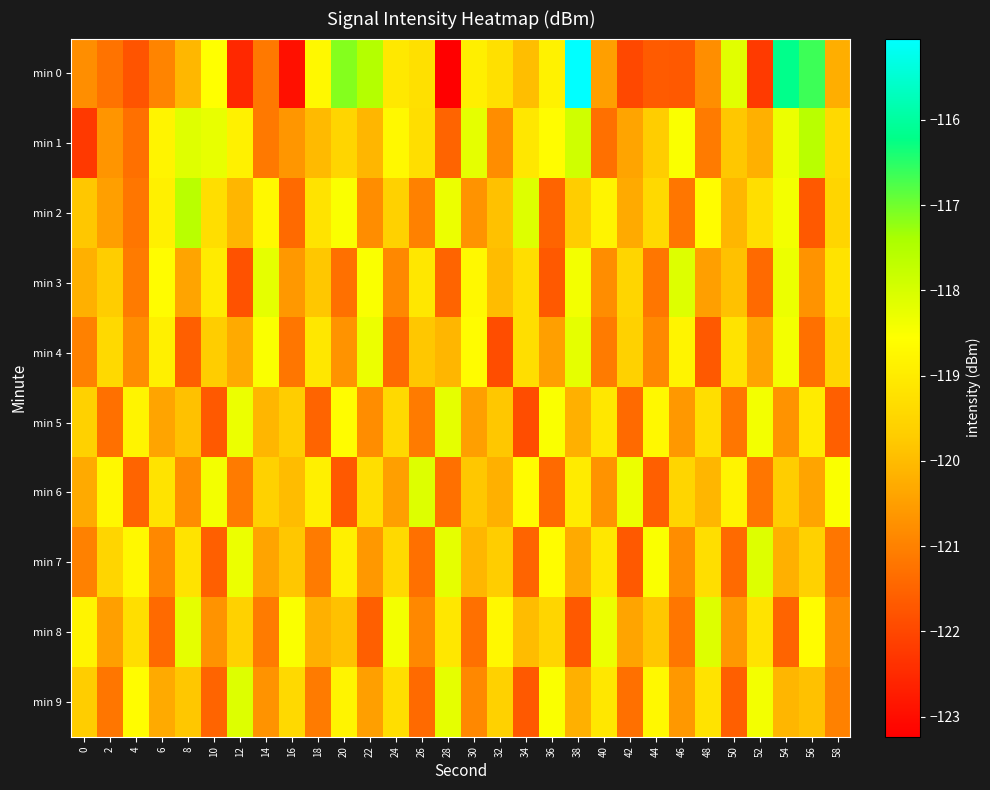

Rank the series at 40 from highest to lowest value.

min 8, min 2, min 5, min 7, min 9, min 0, min 6, min 3, min 4, min 1